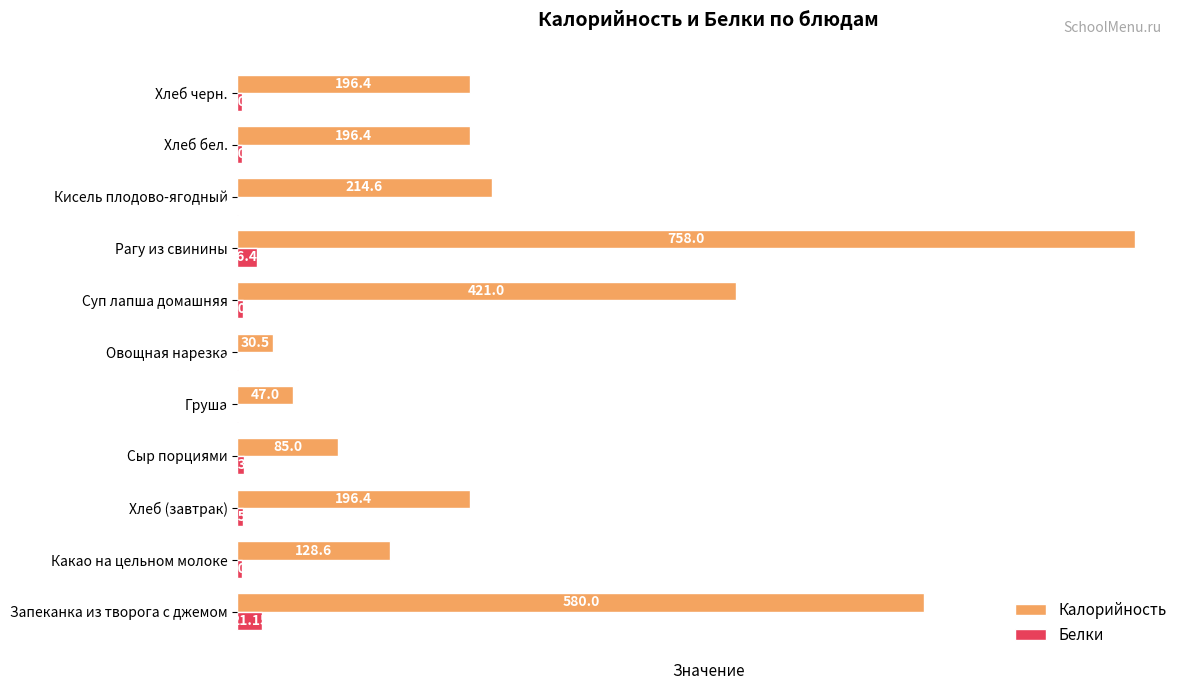

At which category is the sum across all series the highest?

Рагу из свинины